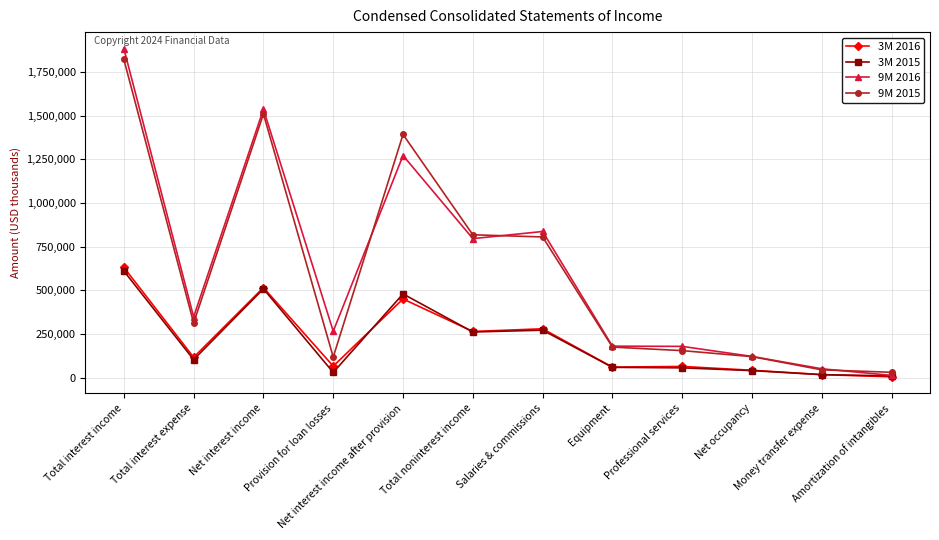

The 9M 2016 series shows 297326 at Professional services. True or false?

False